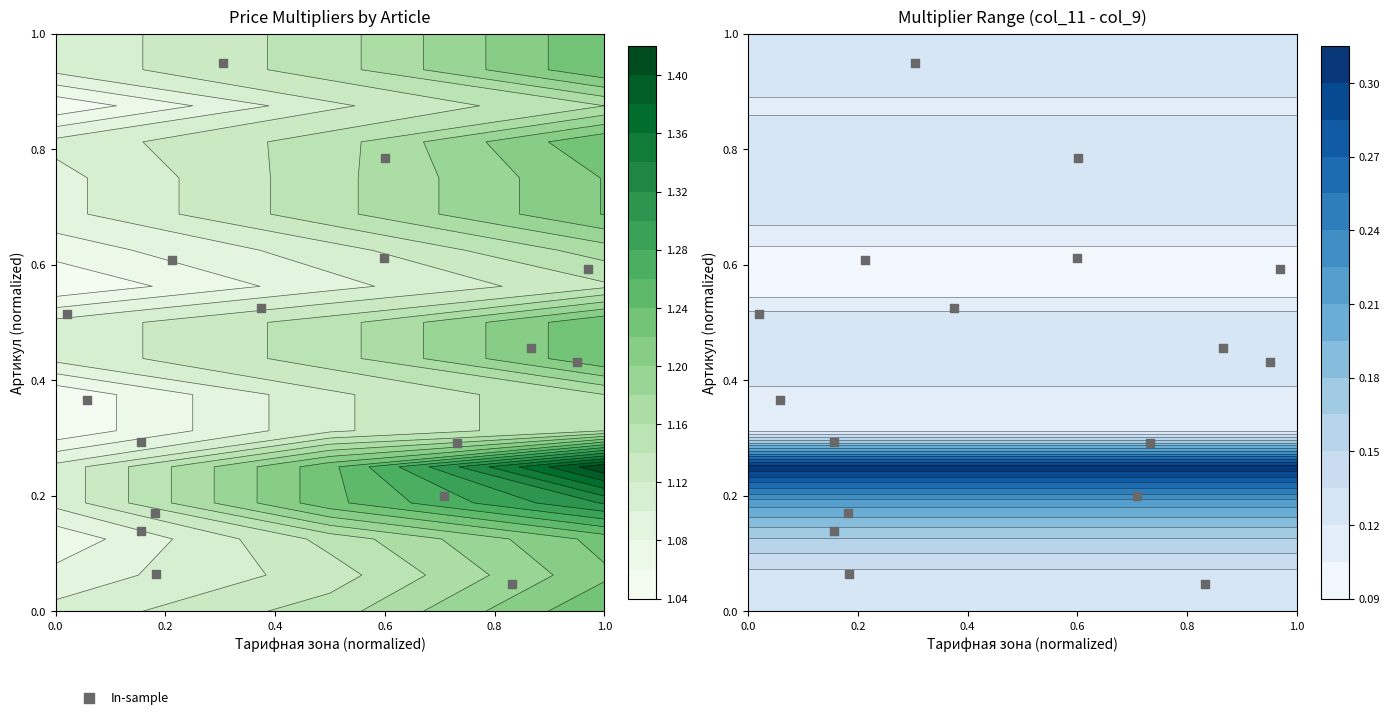

The value at 14 is 0.3. True or false?

False